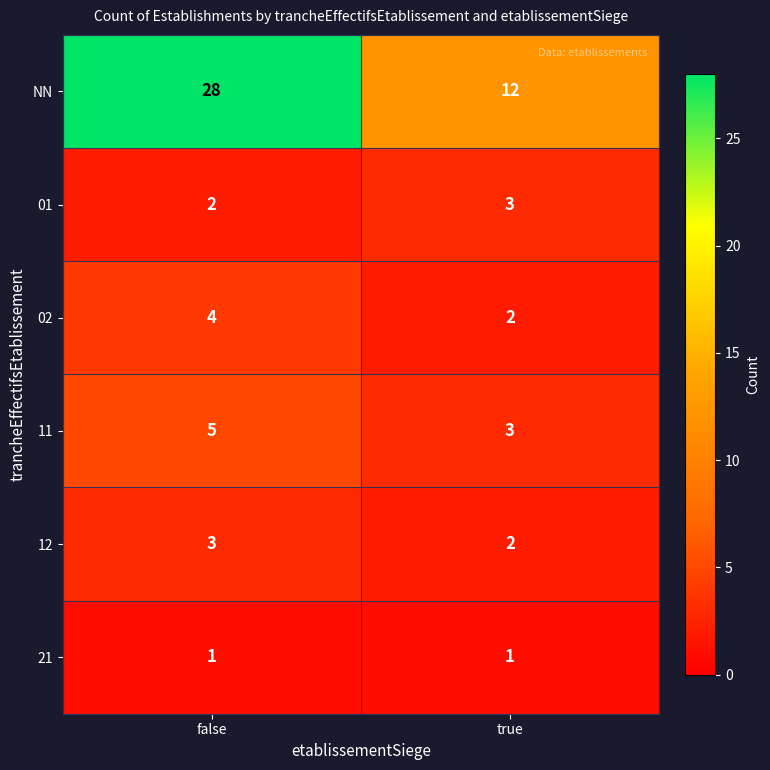

What is the difference between the highest and lowest values at true?

11